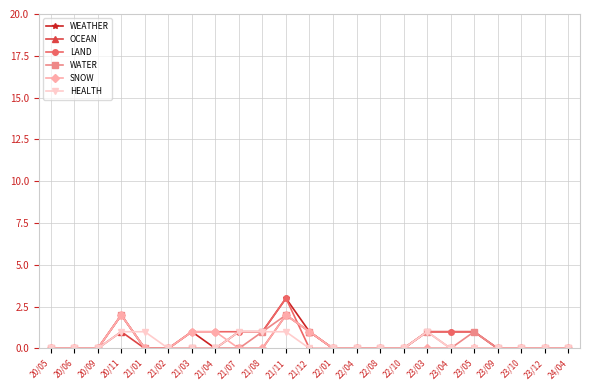

What is the label of the 21st point from the right?

20/09